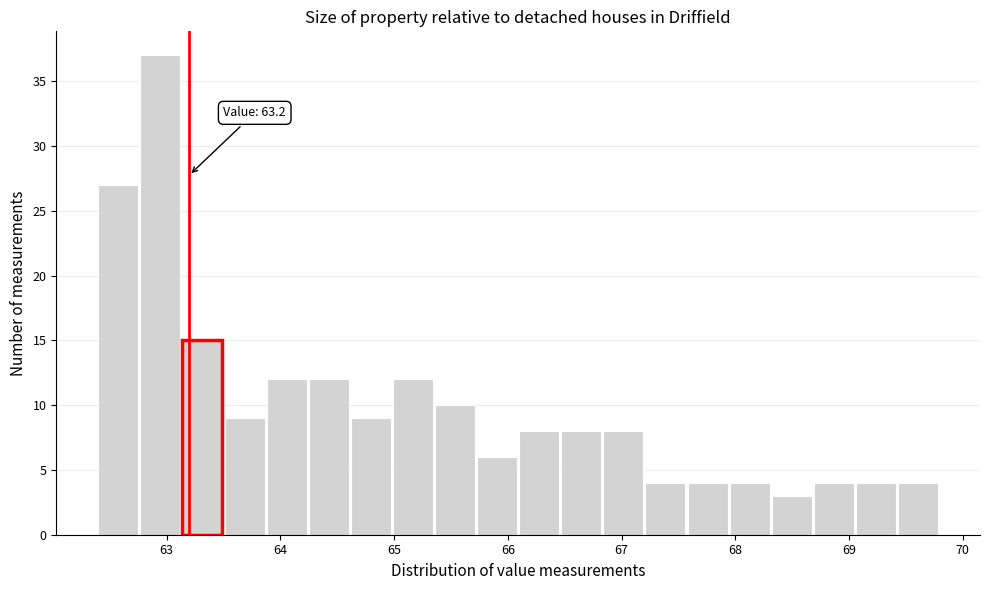

Around what value on the x-axis is the tallest bar? Give the approximate position of its centre, as read against the axis.

62.9